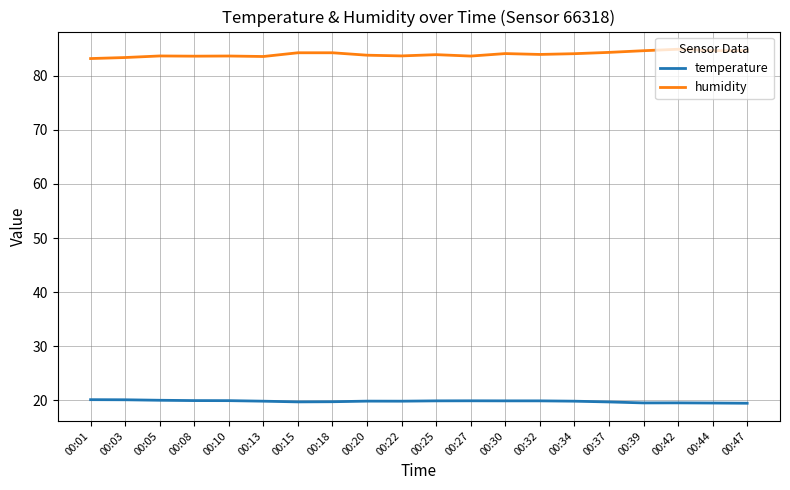

Count the number of categories in the chart.

20